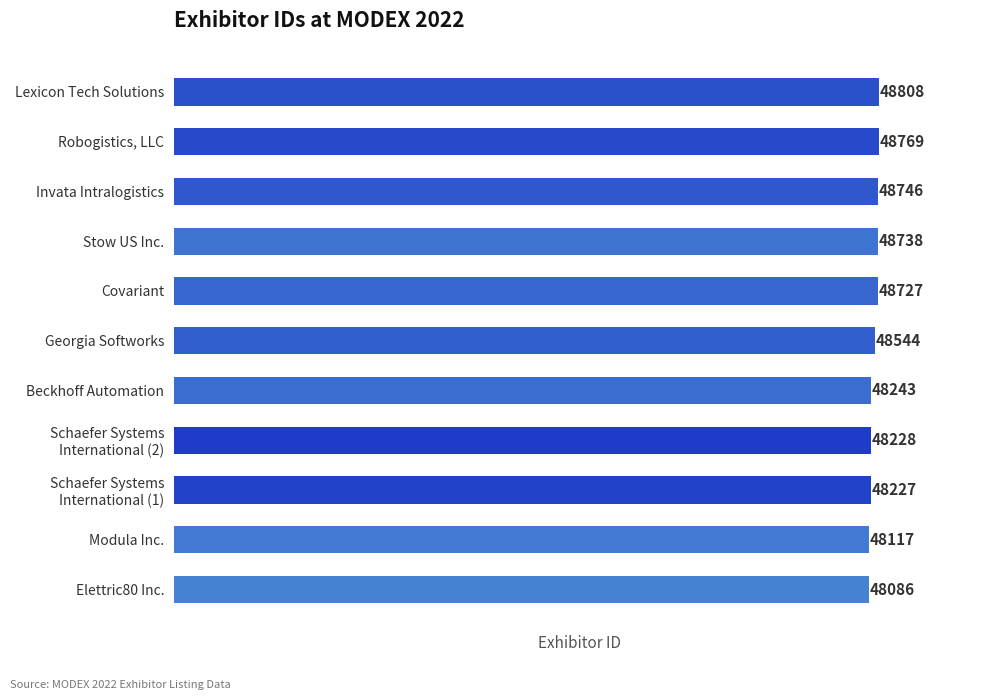

What is the approximate value at Robogistics, LLC, to the nearest 50?

48750